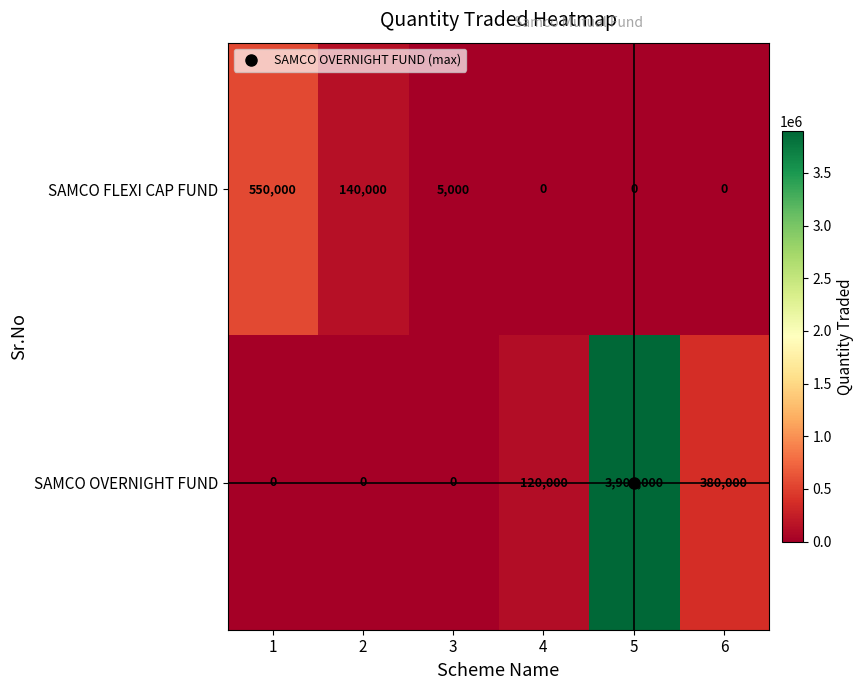

At which category is the sum across all series the highest?

5